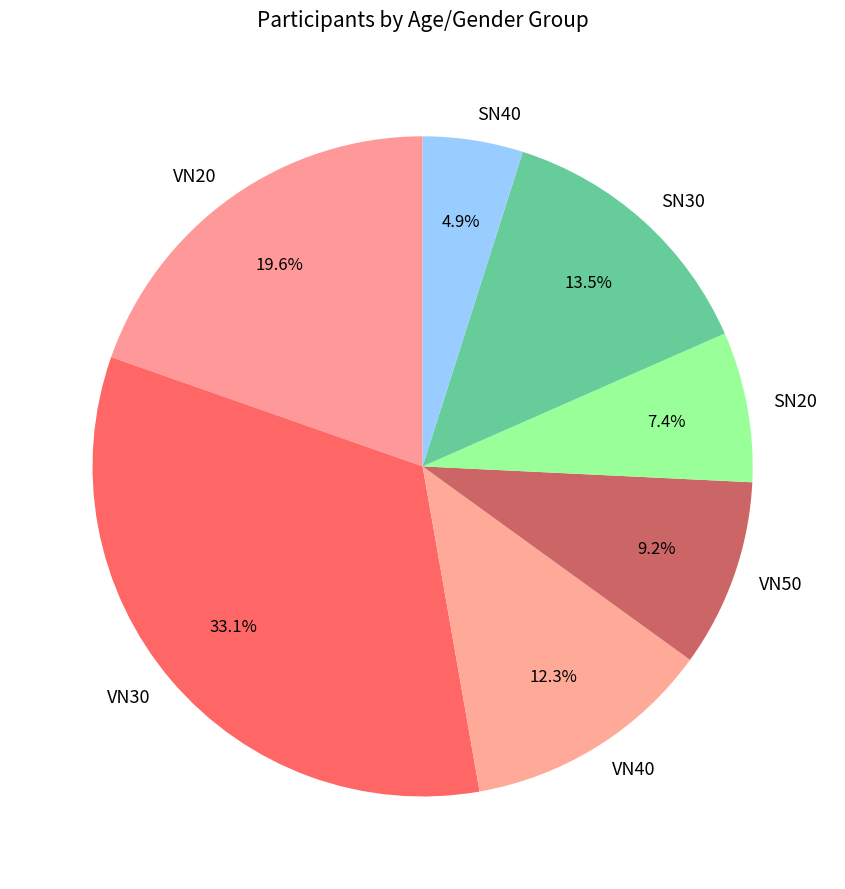

Is it true that VN40 is 6% of the pie?

False